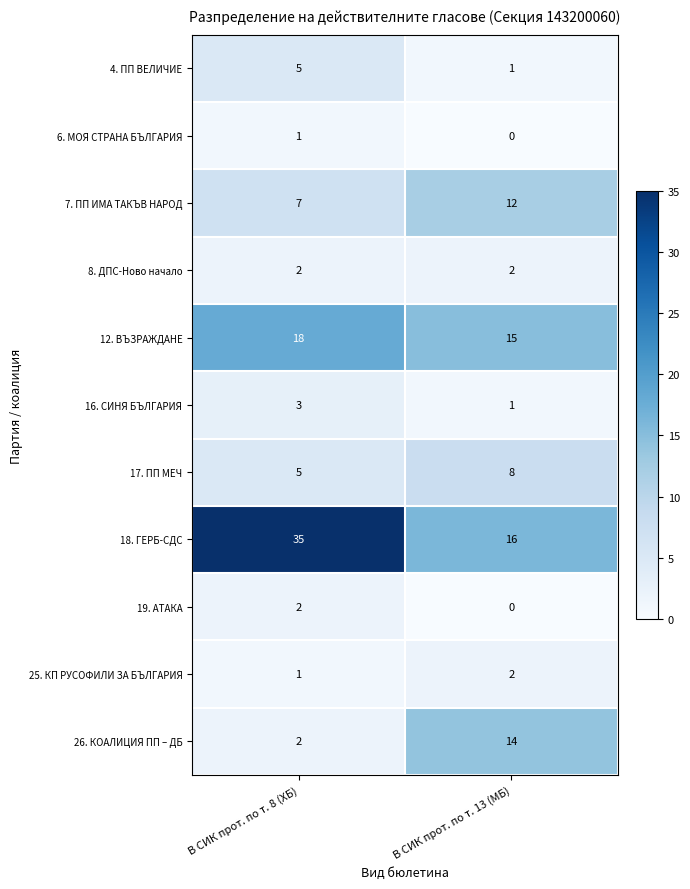

Which series has the largest range (max minus min)?

18. ГЕРБ-СДС